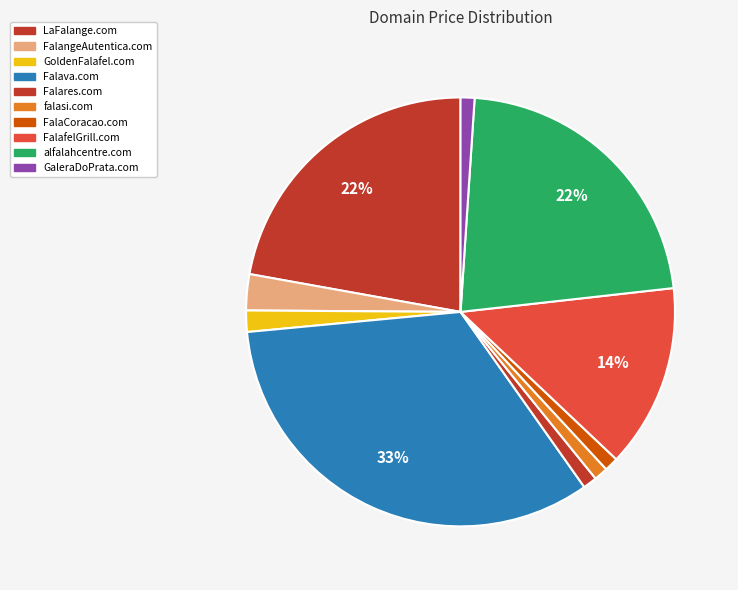

To the nearest percent, what is the combined percentage of GaleraDoPrata.com and alfalahcentre.com?

23%